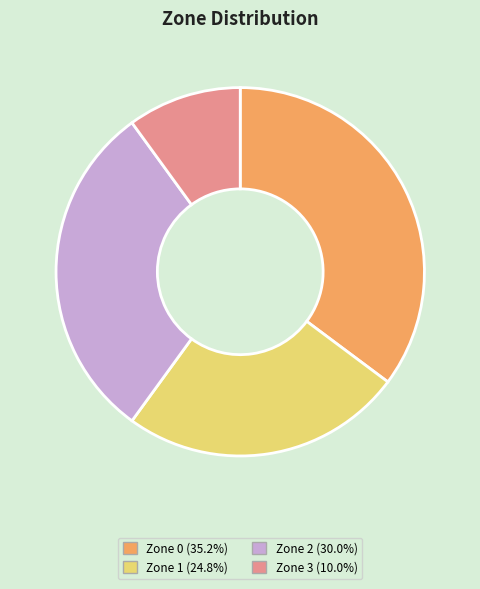

Is the sum of Zone 2 and Zone 0 greater than half?

Yes